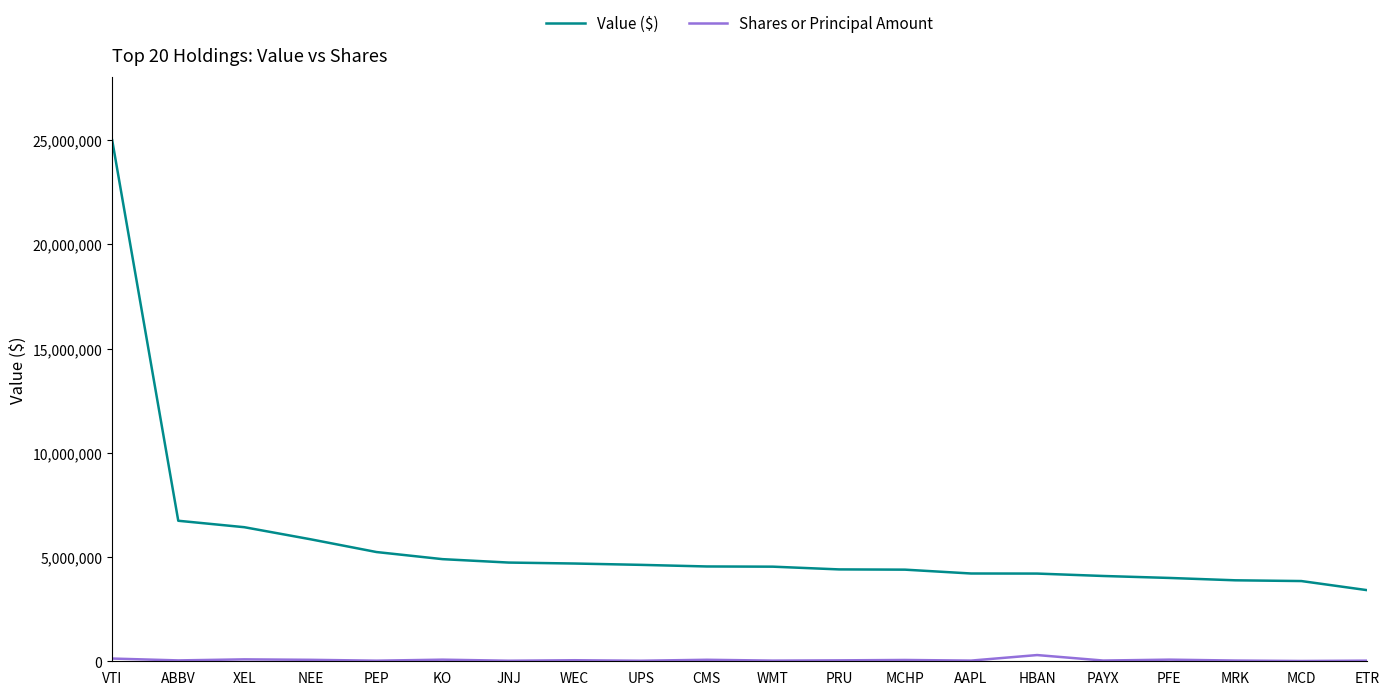

True or false: Value ($) has a value of 10489017 at ABBV.

False